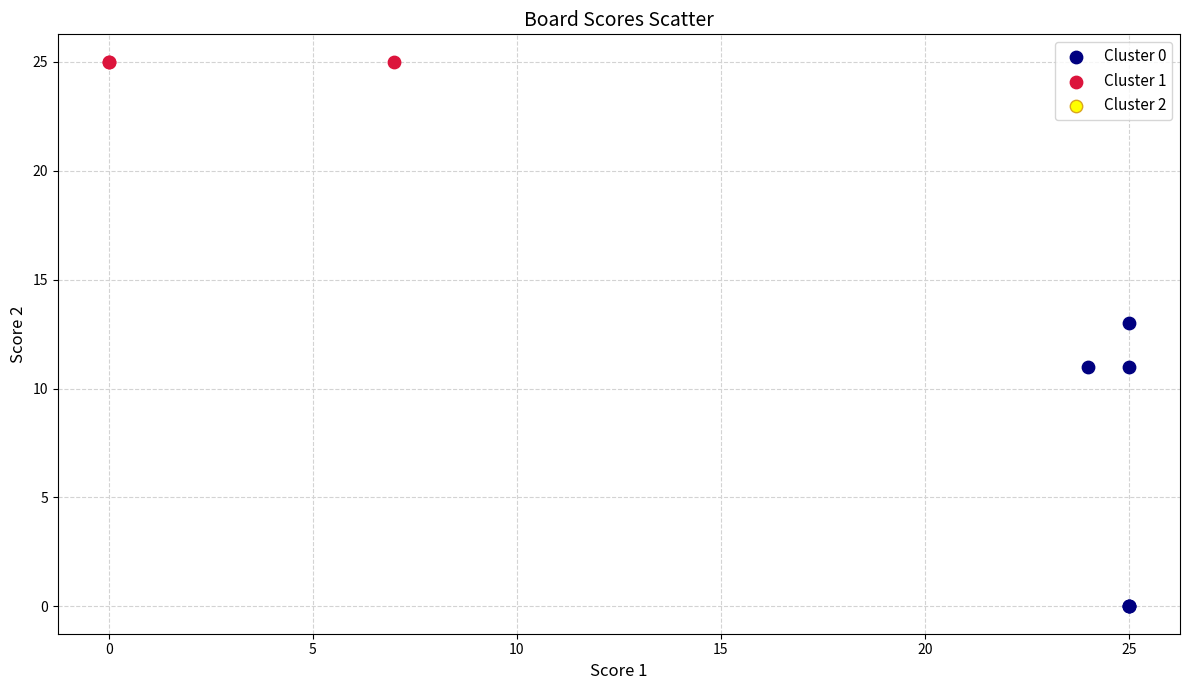

Which series contains the lowest Y value?

Cluster 0